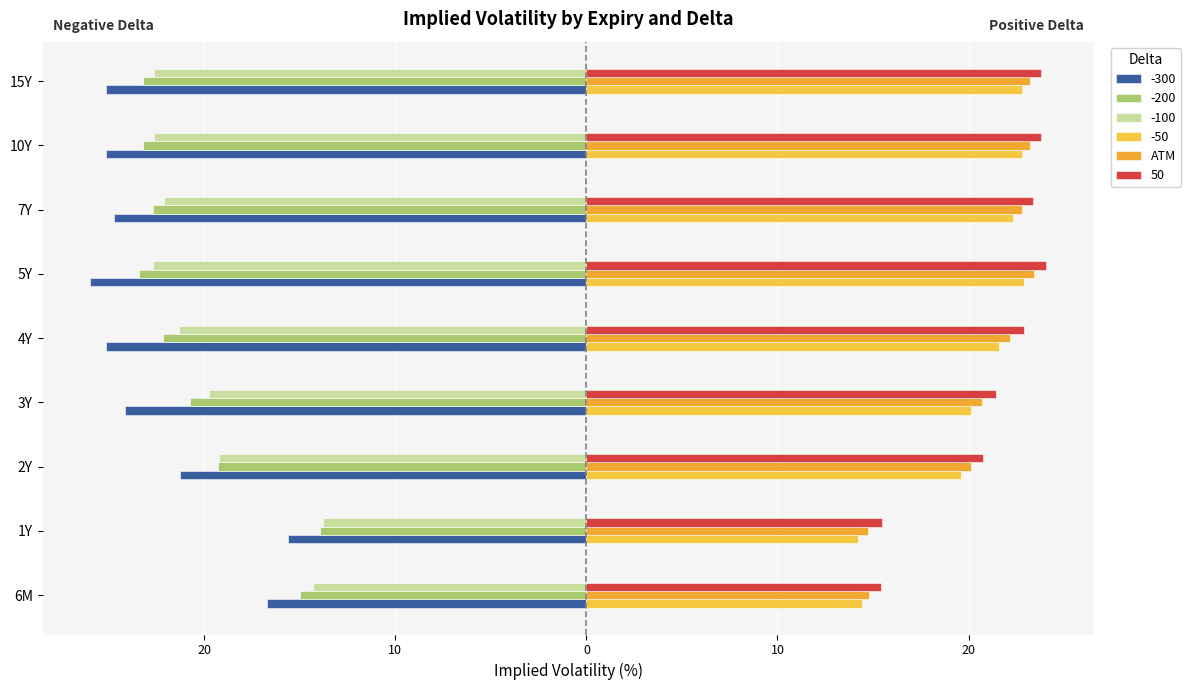

How many data points does each series have?

9